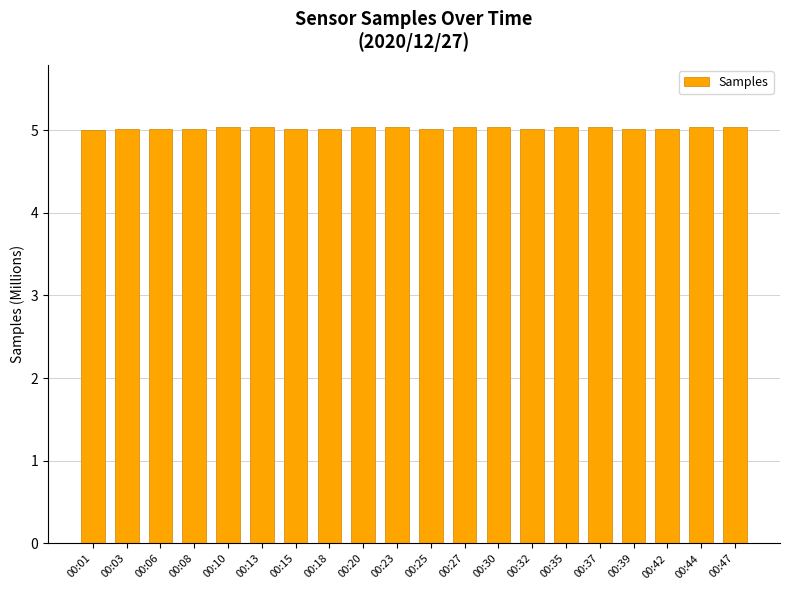

What is the smallest value displayed?

5.0